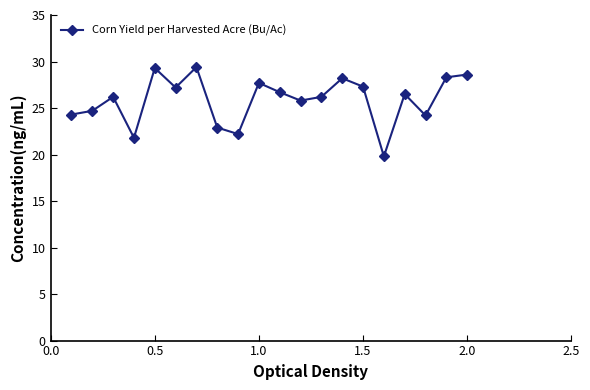

What is the sum of all values?

517.3